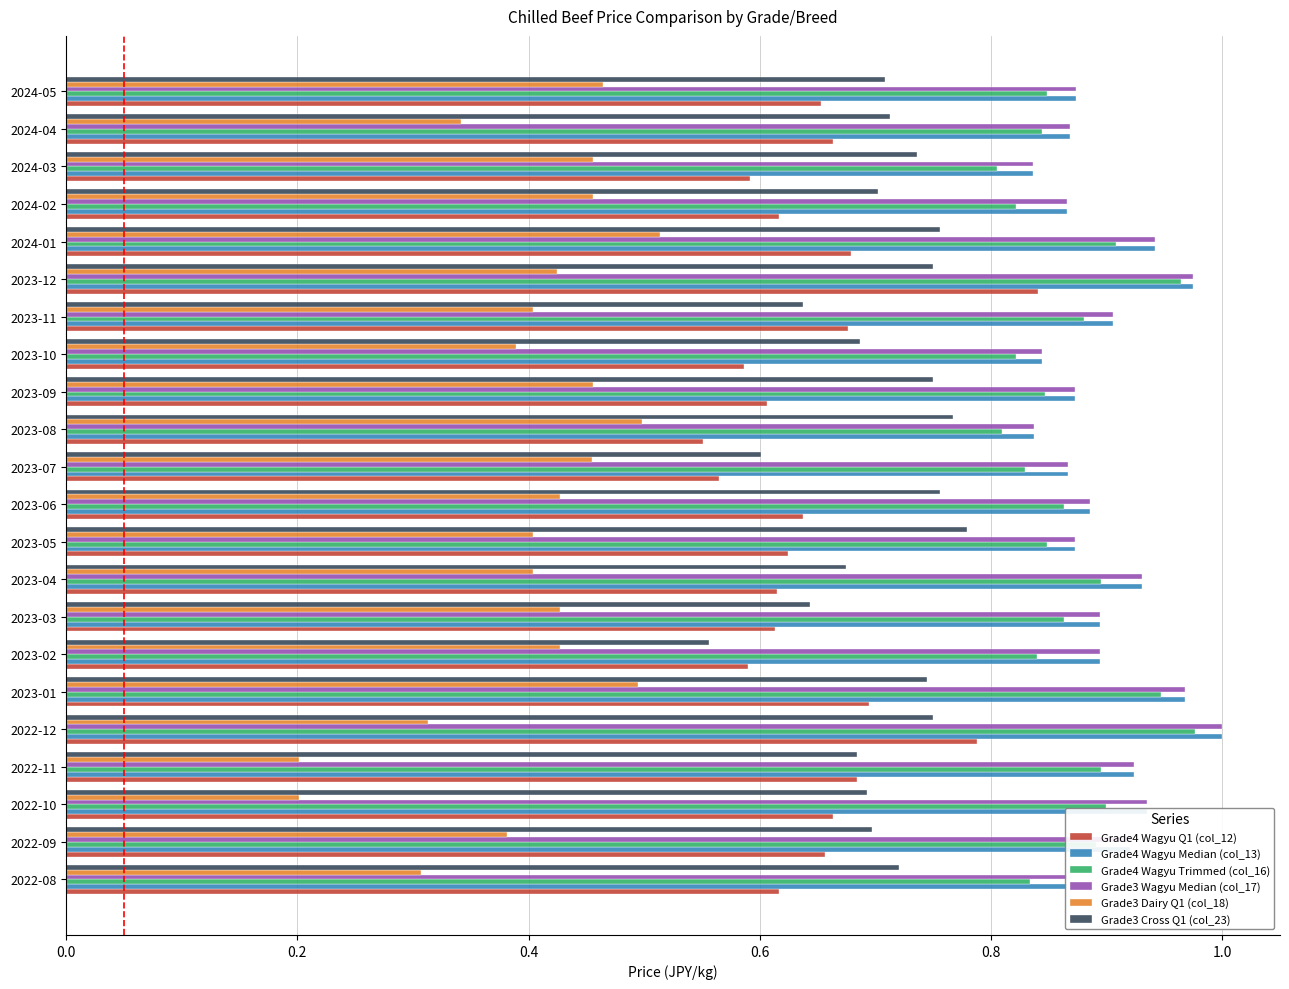

The Grade3 Wagyu Median (col_17) series shows 0.9 at 2023-07. True or false?

True